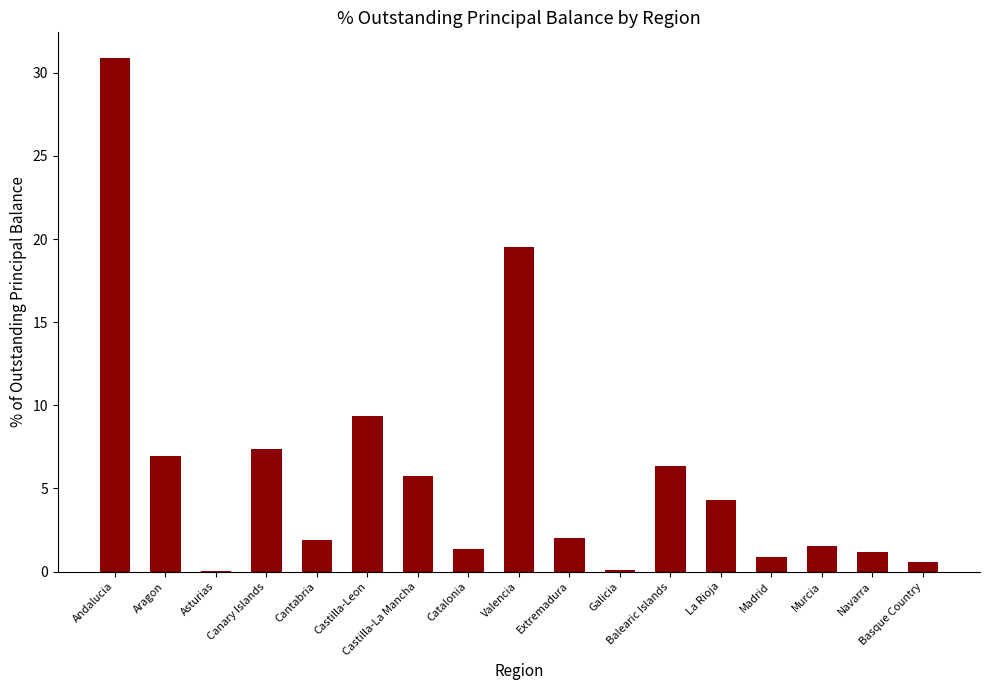

True or false: the data shows 2.0 at Extremadura.

True